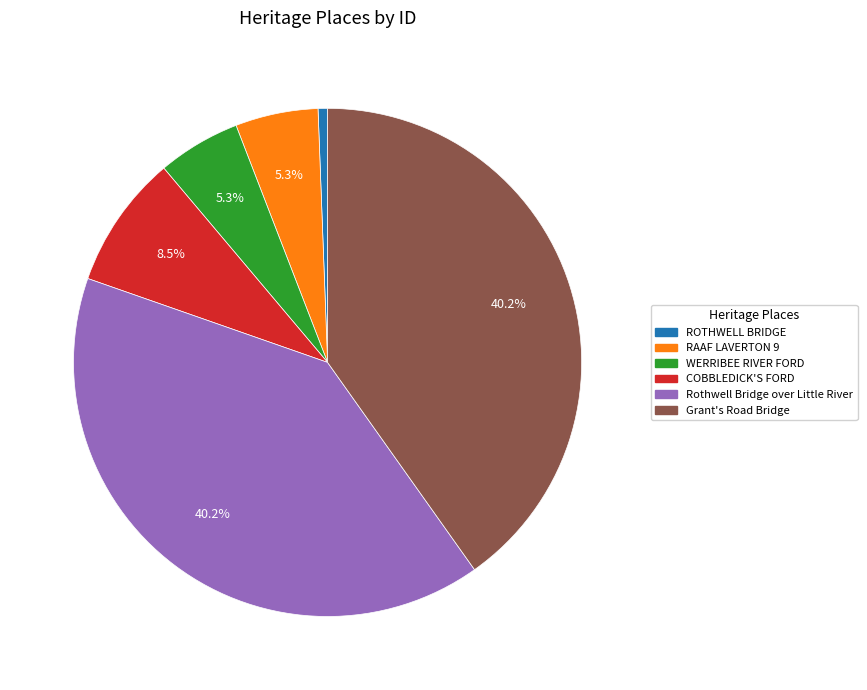

How many segments does this pie chart have?

6